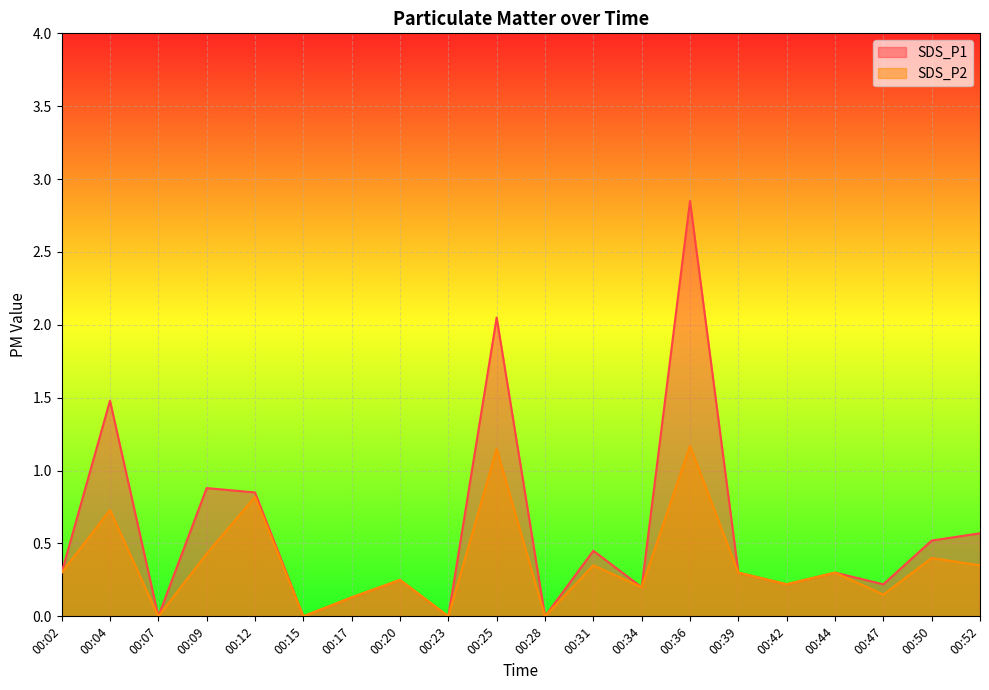

True or false: SDS_P2 and SDS_P1 intersect in this chart.

False